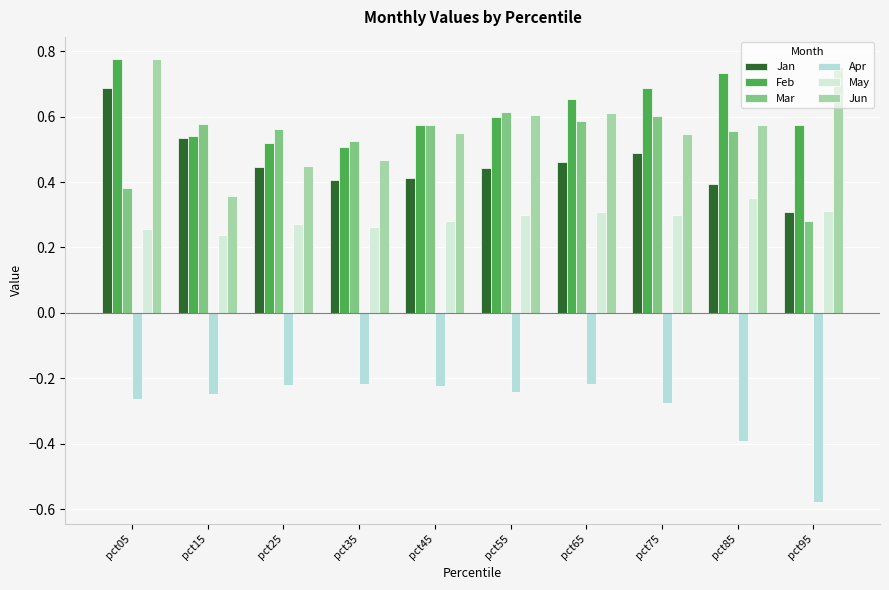

Between pct65 and pct85, which is larger?

pct65